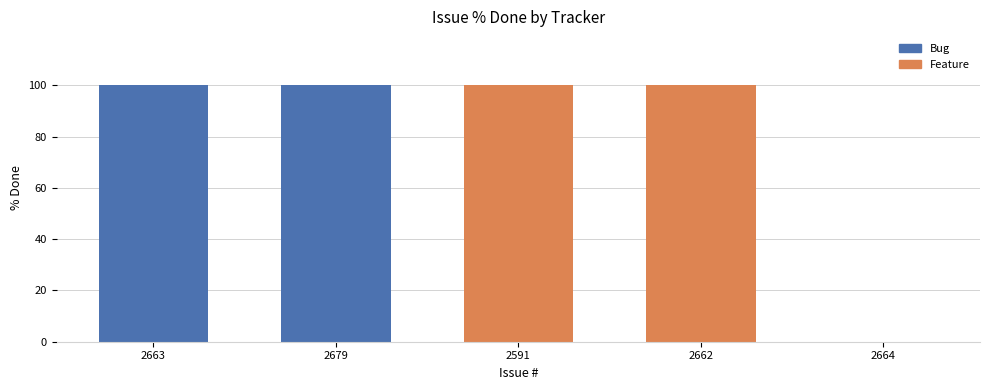

What is the sum of all values?

400